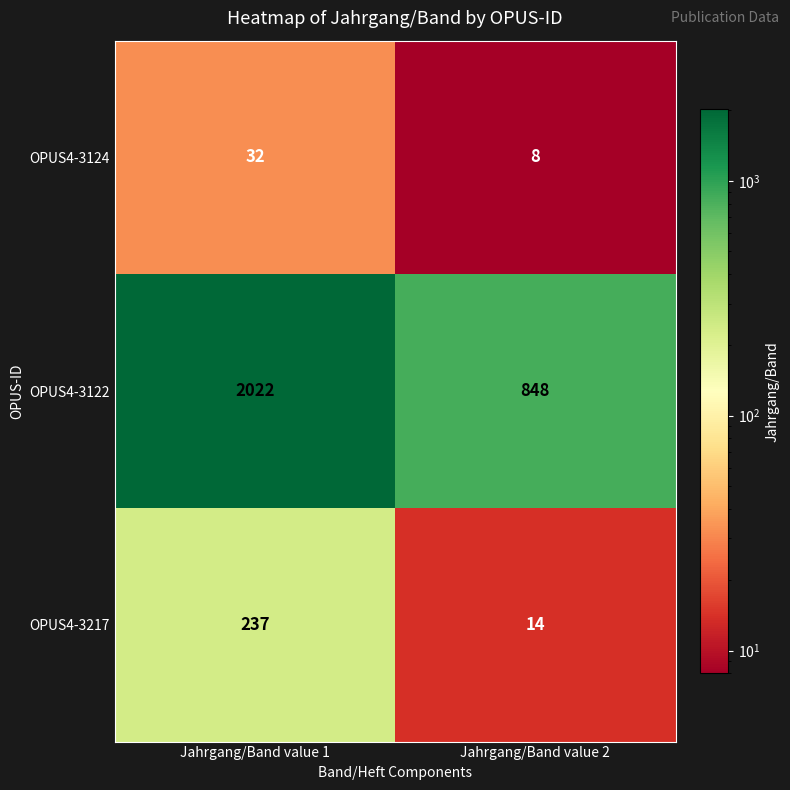

Is it true that OPUS4-3124 equals 20 at Jahrgang/Band value 1?

False